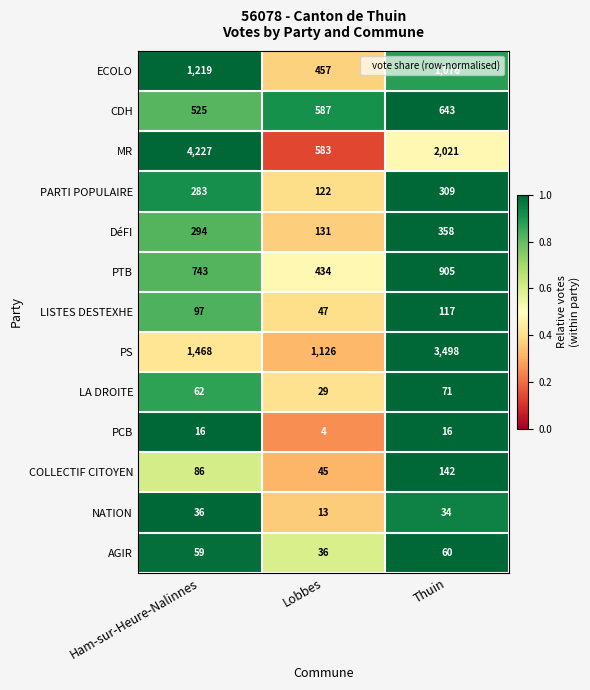

The value of NATION at Ham-sur-Heure-Nalinnes is 36. True or false?

True